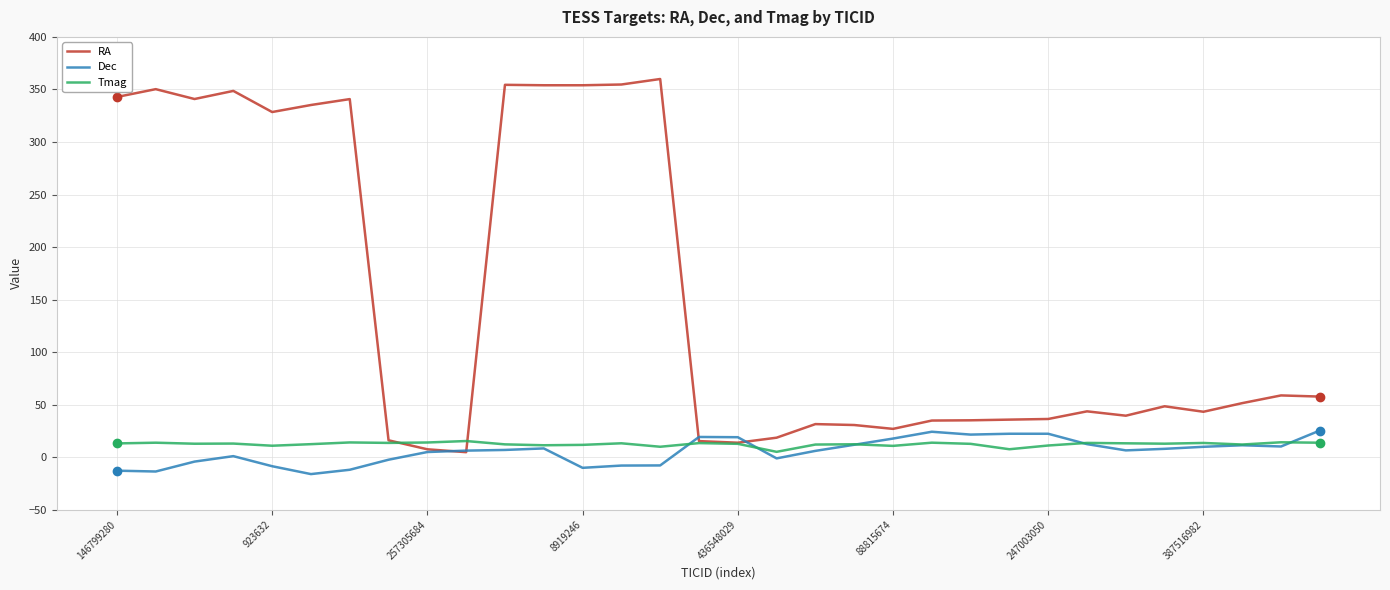

Which series has the widest spread of values?

RA